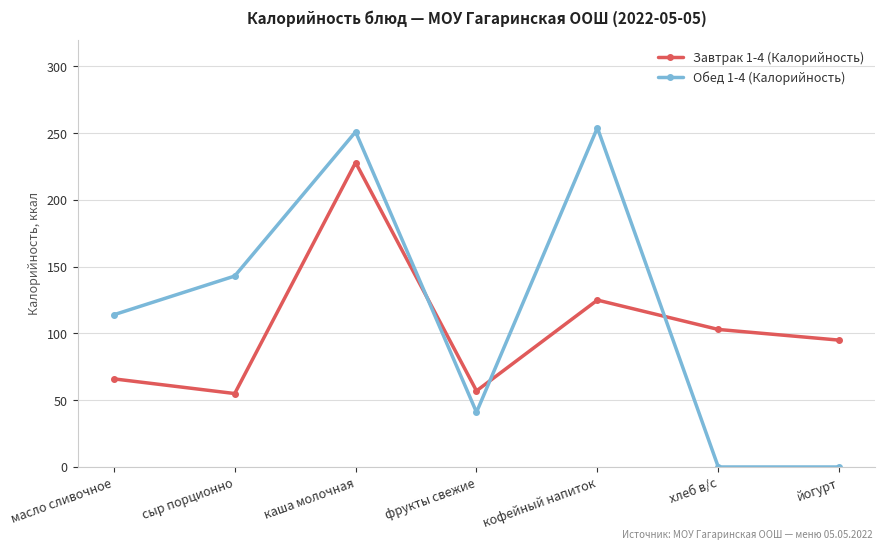

What is the difference between the highest and lowest values at хлеб в/с?

103